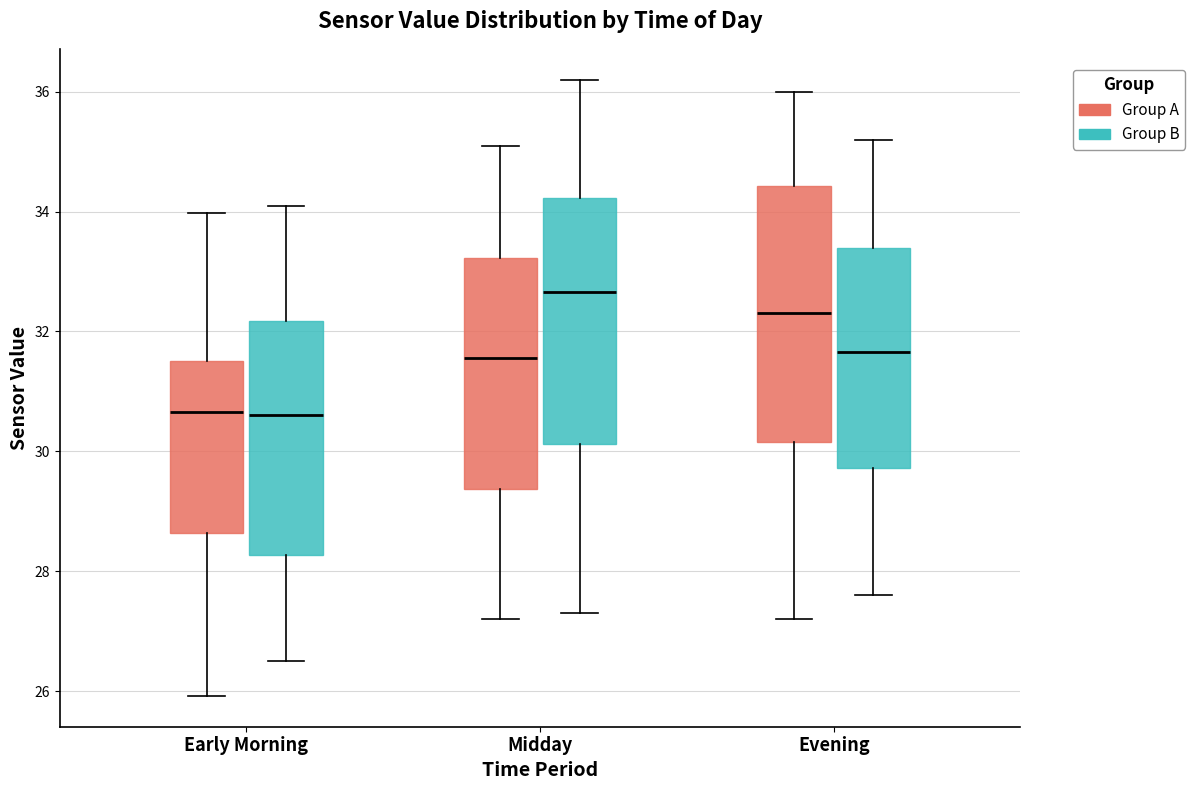

Reading left to right, read every box against the y-axis: the position of its median line, the range the box covers, and the ends of its whiskers. The values are not printed on the chart, so give them approximately, as read against the axis.

Early Morning (Group A): median 30.6, box 28.6 to 31.6, whiskers 26.0 to 34.0
Early Morning (Group B): median 30.6, box 28.2 to 32.2, whiskers 26.6 to 34.2
Midday (Group A): median 31.6, box 29.4 to 33.2, whiskers 27.2 to 35.2
Midday (Group B): median 32.6, box 30.2 to 34.2, whiskers 27.4 to 36.2
Evening (Group A): median 32.4, box 30.2 to 34.4, whiskers 27.2 to 36.0
Evening (Group B): median 31.6, box 29.8 to 33.4, whiskers 27.6 to 35.2